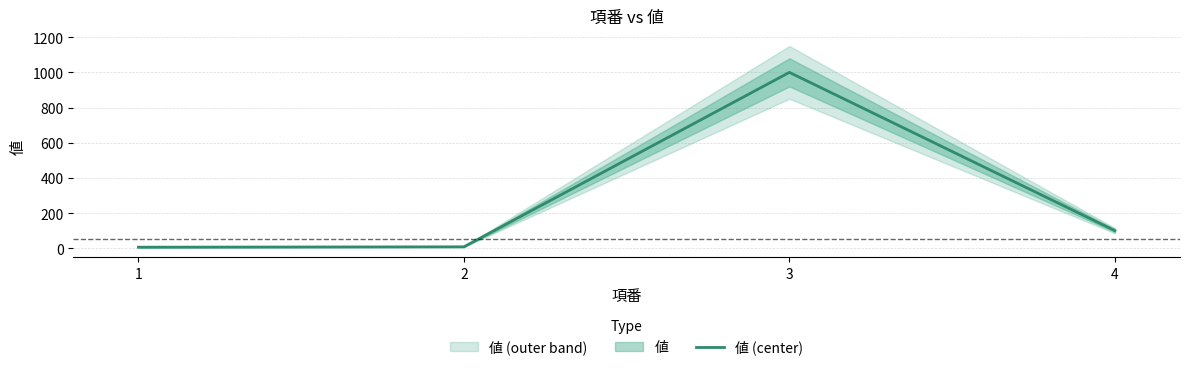

Reading left to right, transcribe all the data shown in this chart.

1=6	2=8	3=1000	4=100